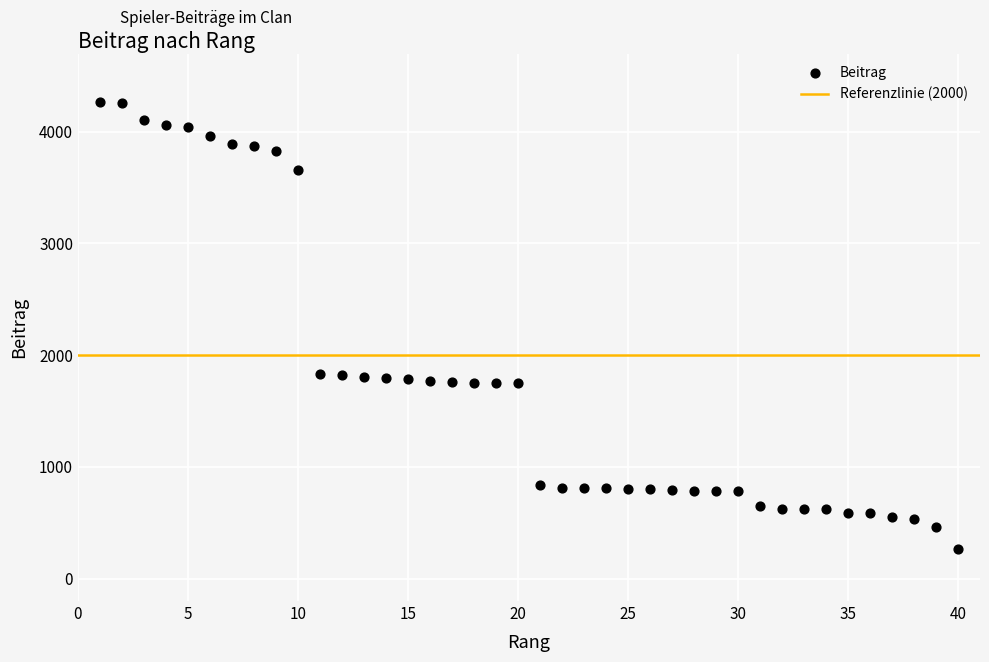

What is the range of X values (max minus min)?

39